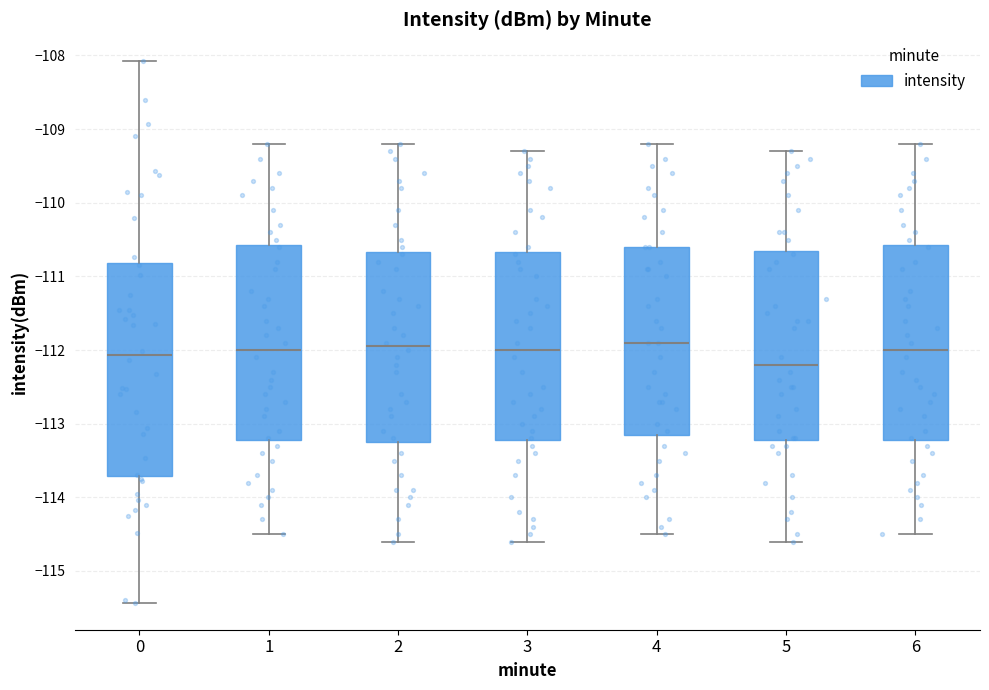

Which box has the lowest median line?

5